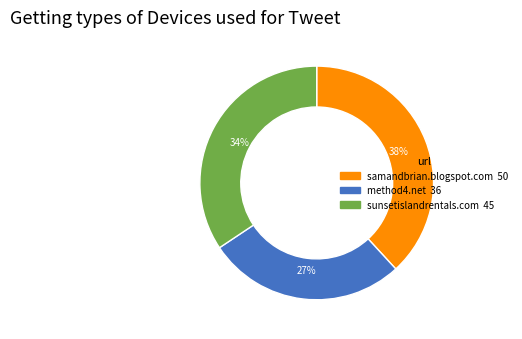

To the nearest percent, what is the difference between the sunsetislandrentals.com and method4.net slice percentages?

7%